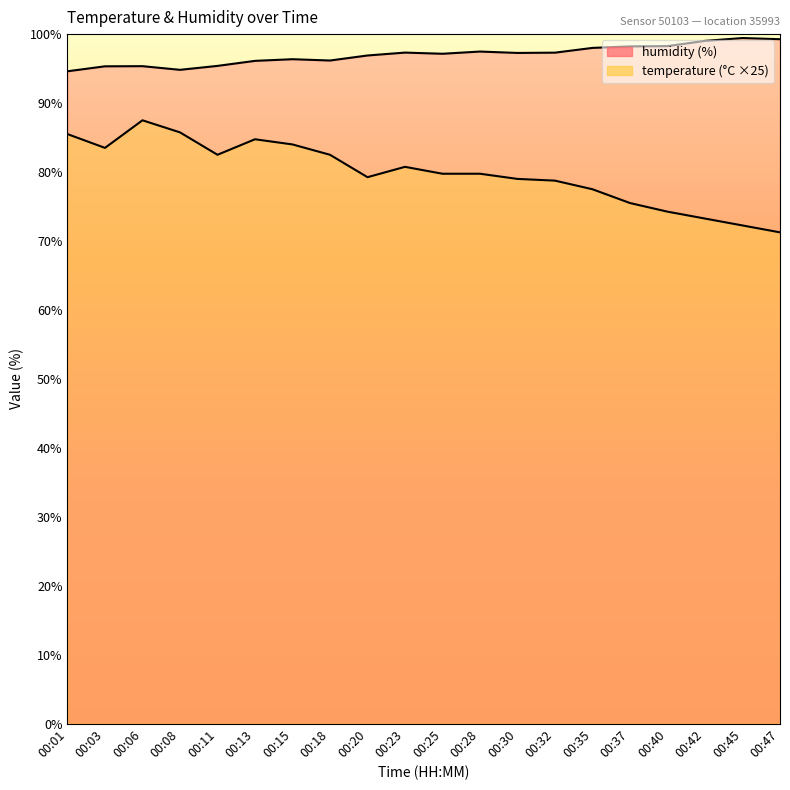

At which category does temperature reach its first local peak?

00:06